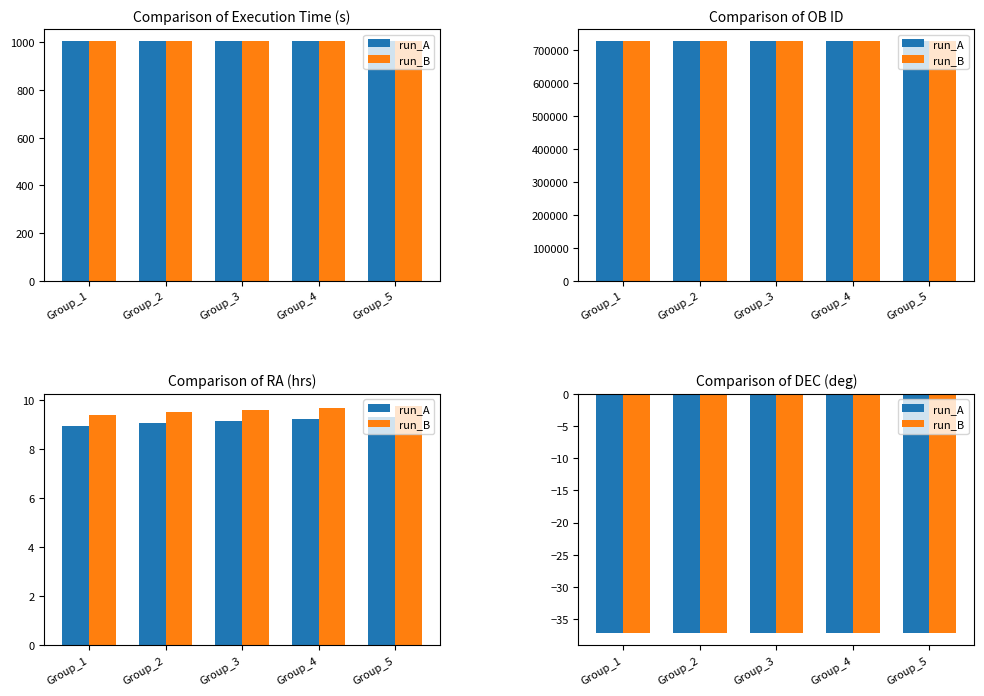

What is the average value?

725849